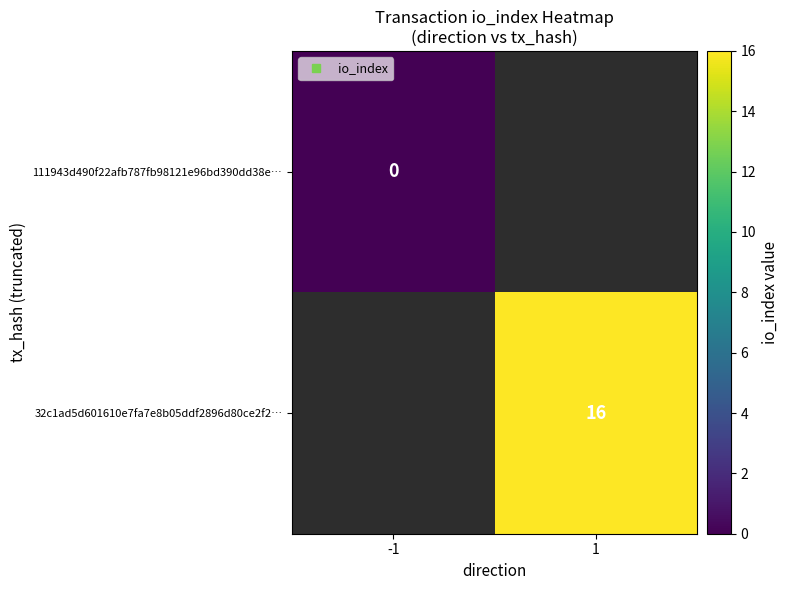

At -1, list the series in order from smallest to largest.

111943d490f22afb787fb98121e96bd390dd38e…, 32c1ad5d601610e7fa7e8b05ddf2896d80ce2f2…